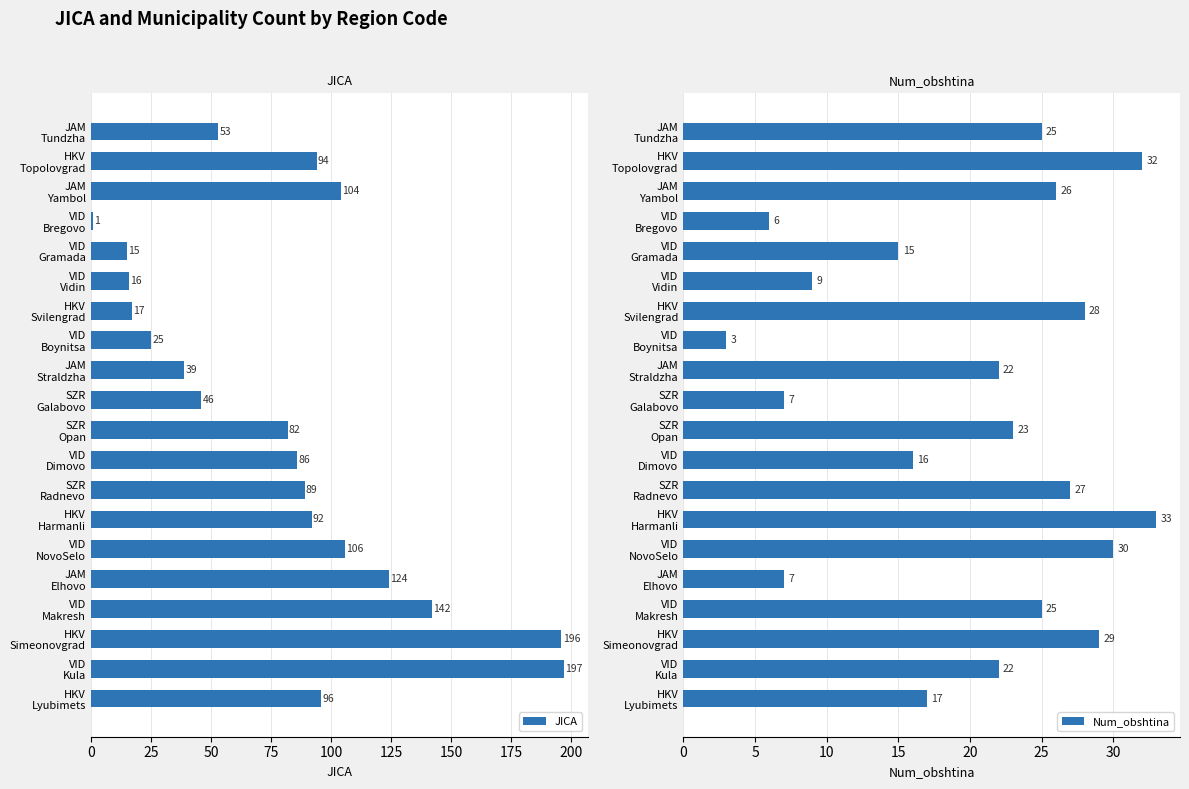

At which label is Num_obshtina closest to 18?

HKV
Lyubimets